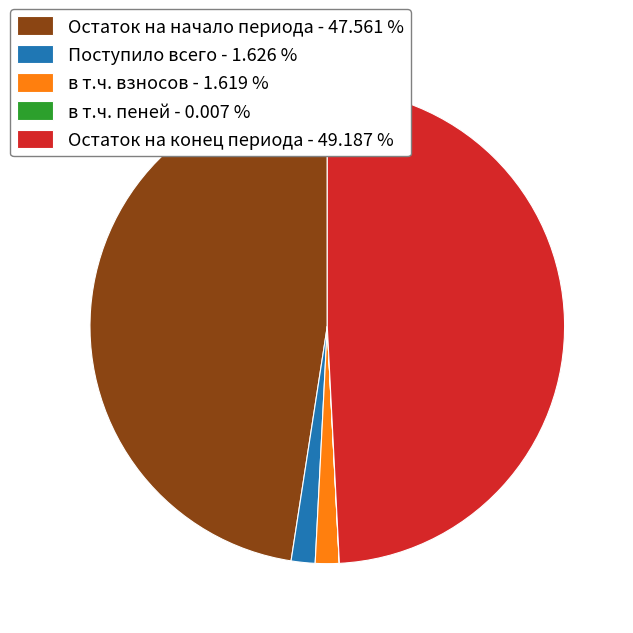

What is the largest slice in the pie chart?

Остаток на конец периода - 49.187 %